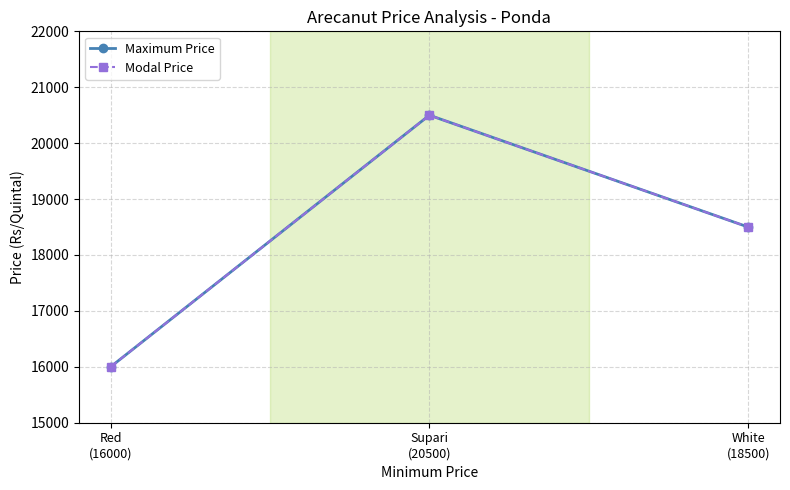

Does the chart have visible grid lines?

Yes